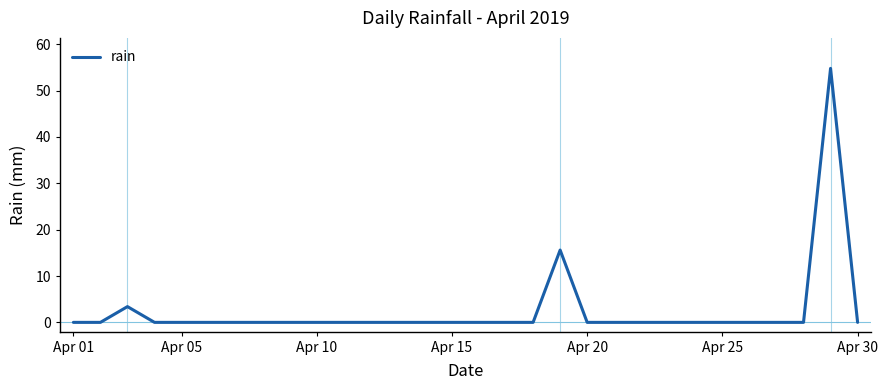

What is the greatest value displayed?

54.8